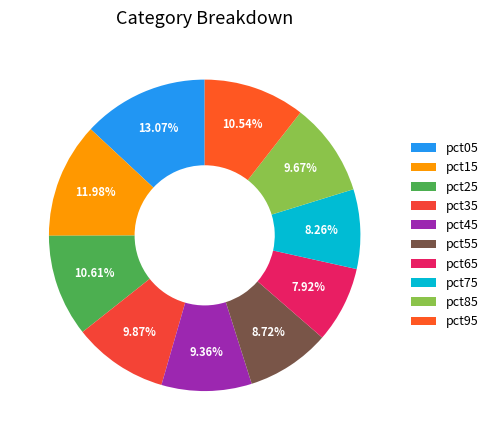

To the nearest percent, what is the difference between the pct05 and pct65 slice percentages?

5%